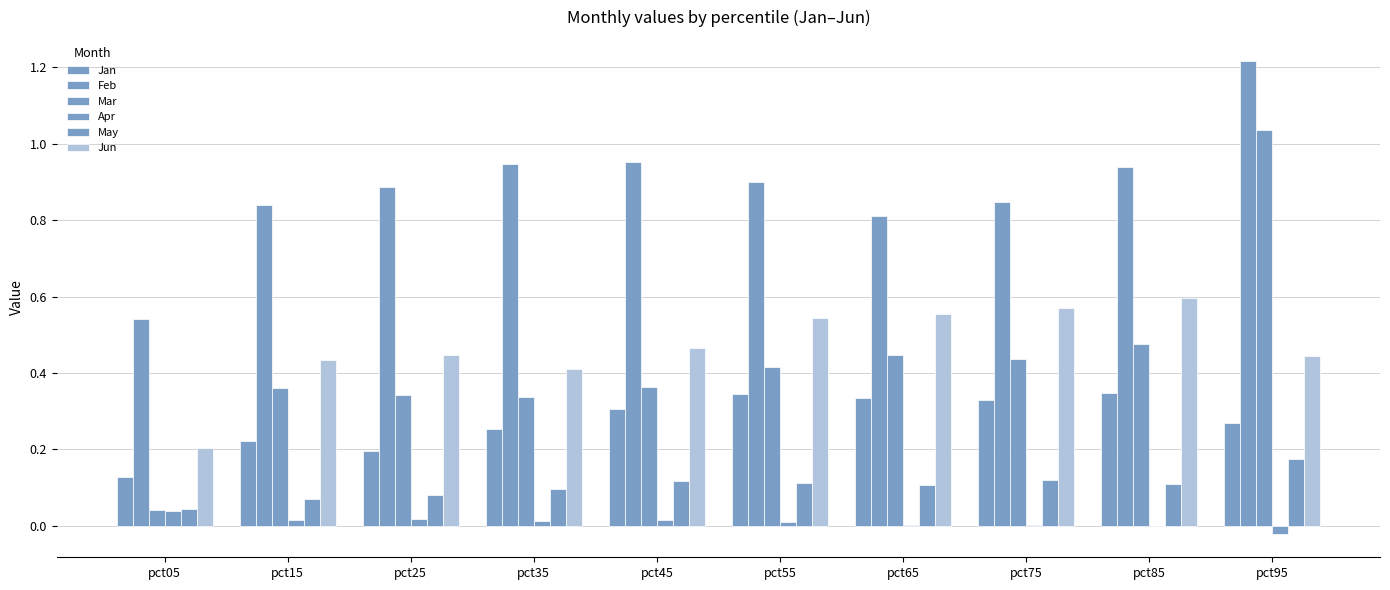

What is the difference between the second highest and second lowest values in the Mar series?

0.1